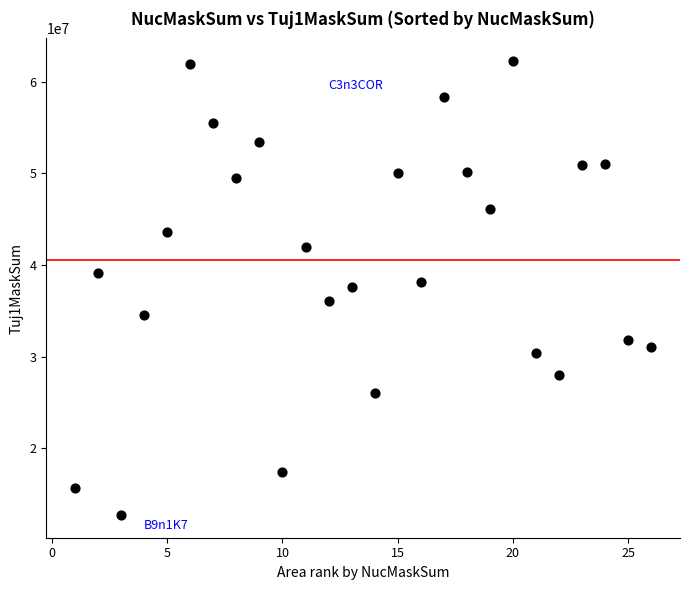

What is the range of Y values (max minus min)?

49567005.7